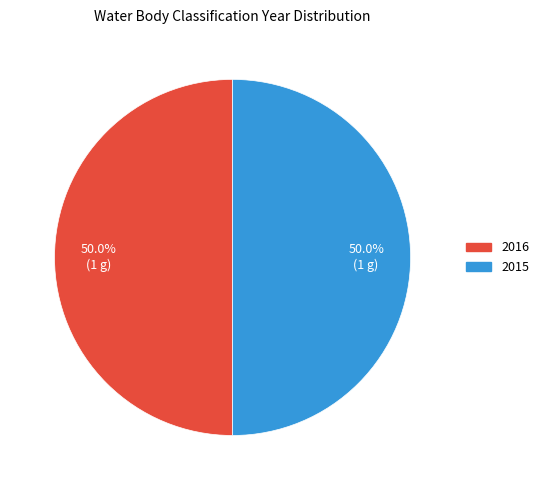

Is the sum of 2016 and 2015 greater than half?

Yes